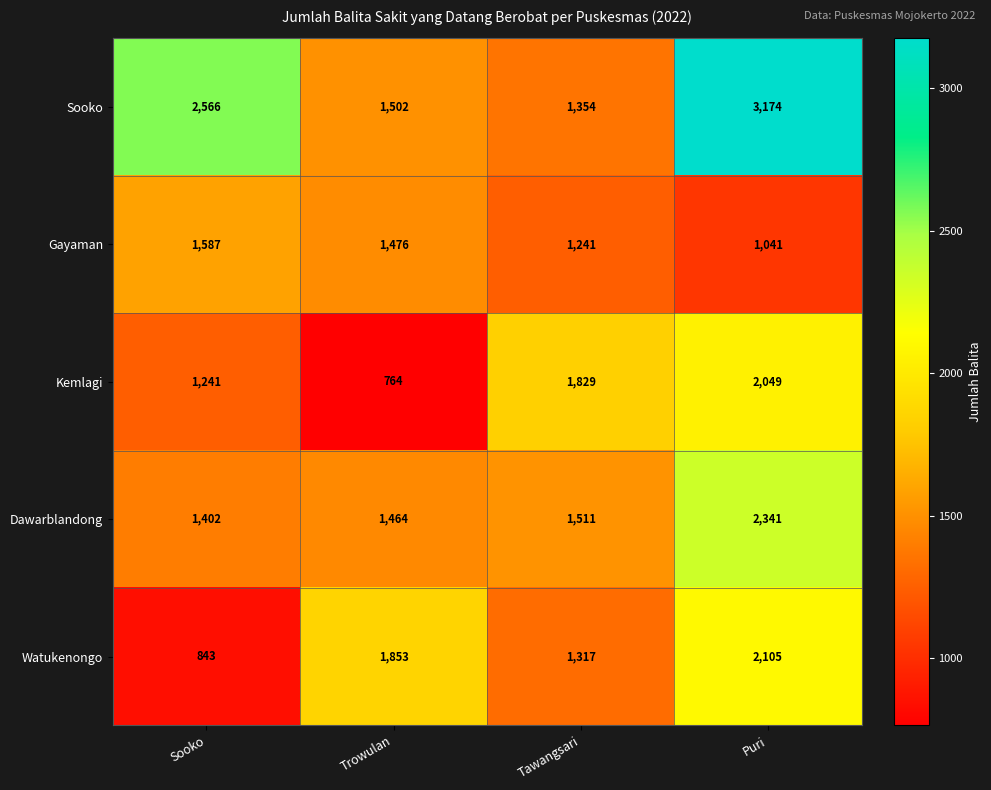

What is the sum of the Kemlagi values at Puri and Trowulan?

2813